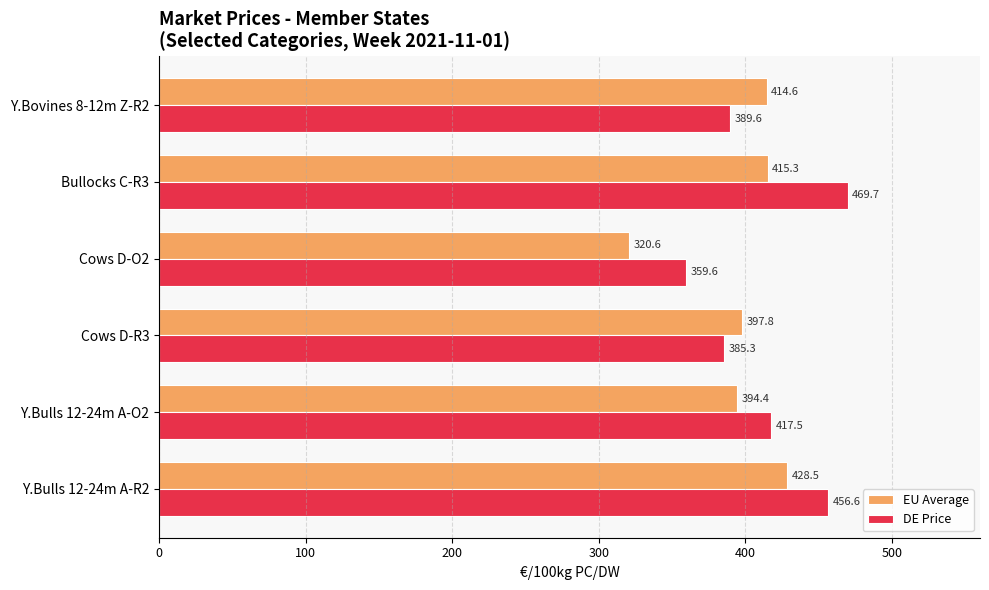

Which category has the lowest value in the DE Price series?

Cows D-O2